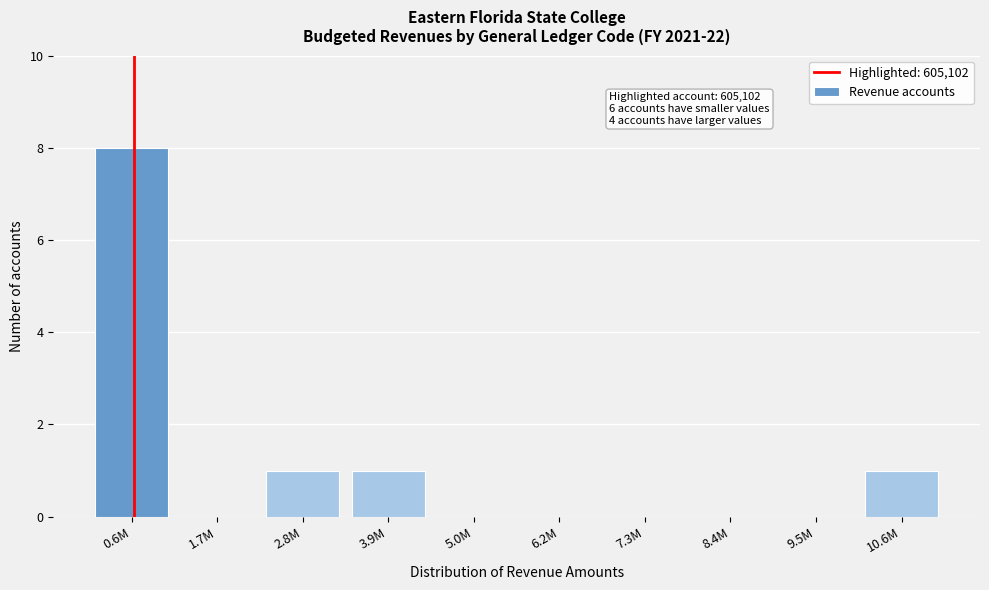

Reading left to right, what are all the values shown in this chart?

0.6M=8	1.7M=0	2.8M=1	3.9M=1	5.0M=0	6.2M=0	7.3M=0	8.4M=0	9.5M=0	10.6M=1